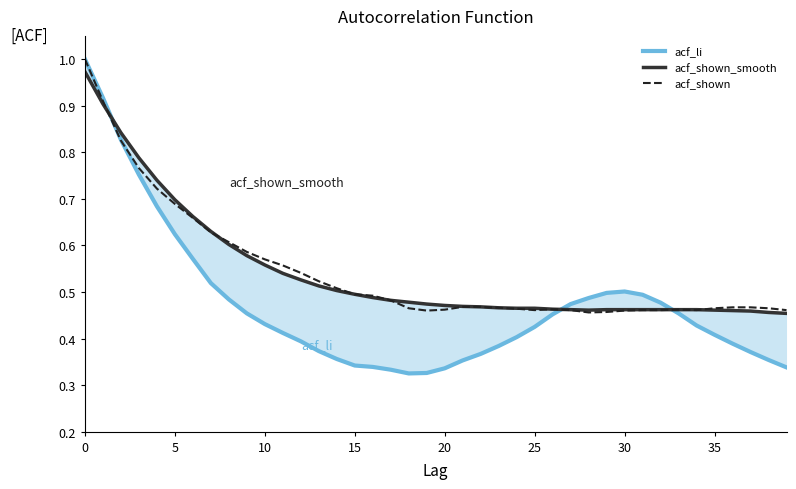

The value of acf_shown at 25 is 0.6. True or false?

False